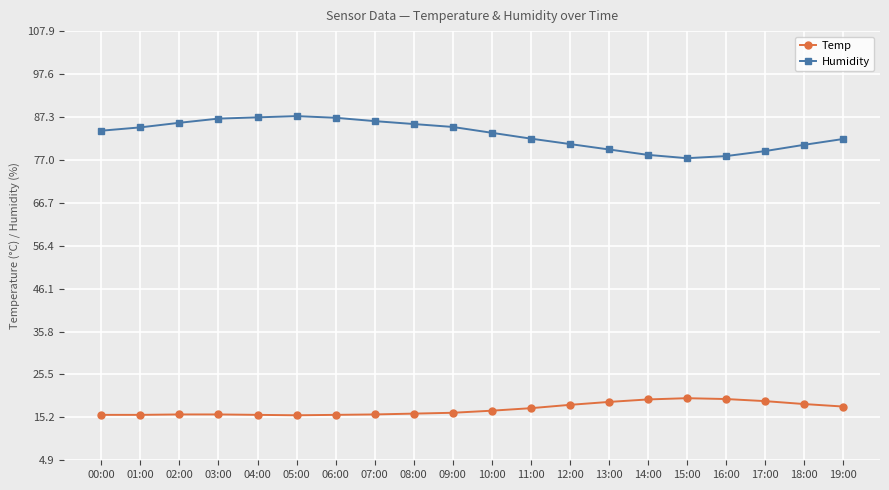

What is the highest value of the Humidity series?

87.5